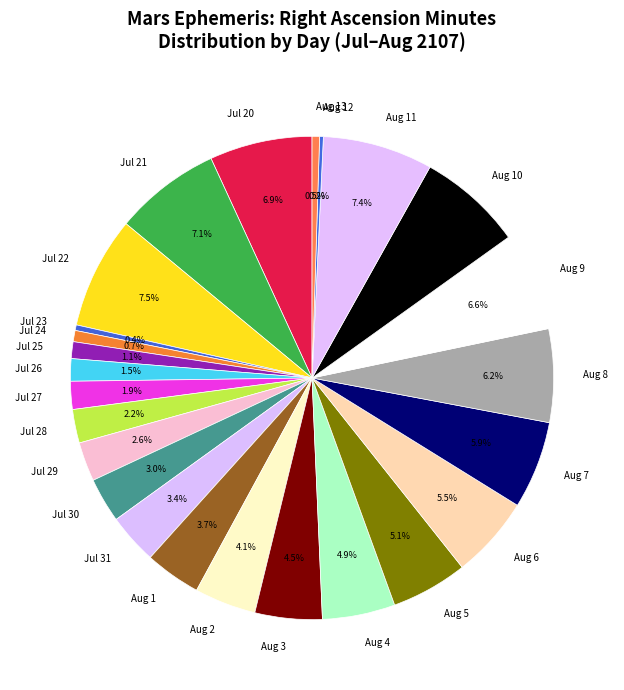

Does any single category account for the majority?

No